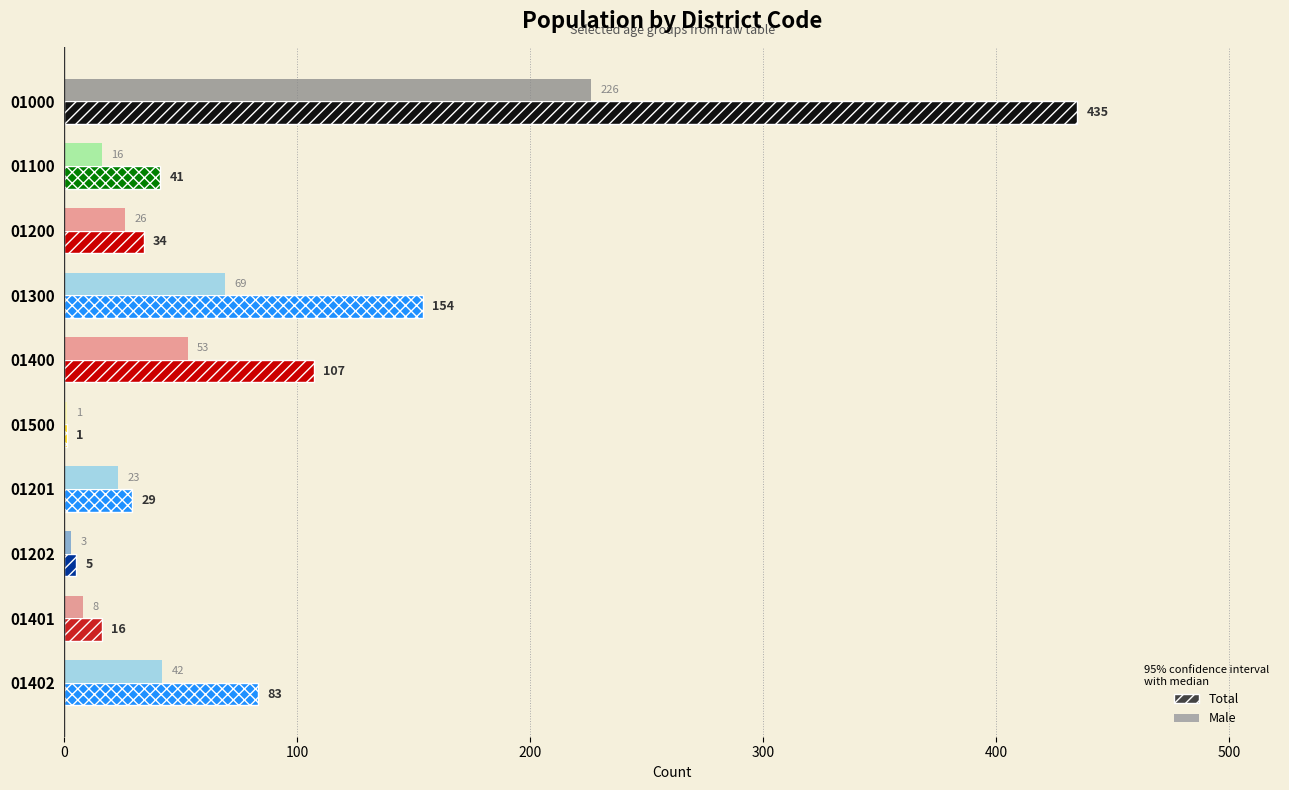

What are all the series names shown in the legend?

Total, Male